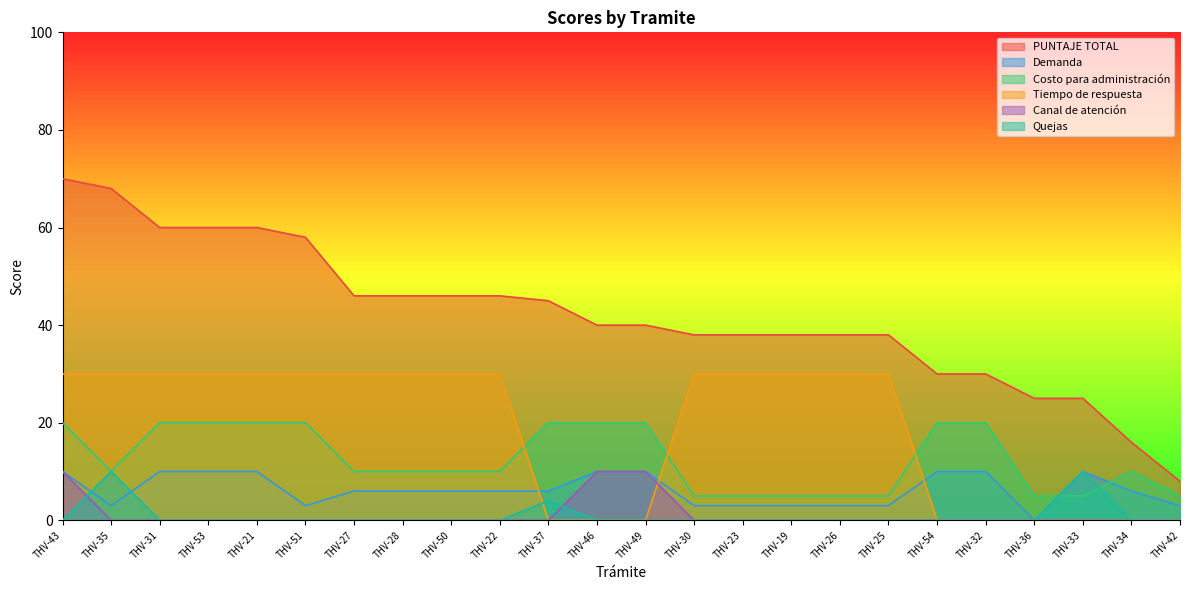

What is the difference between the second highest and second lowest values in the Demanda series?

7